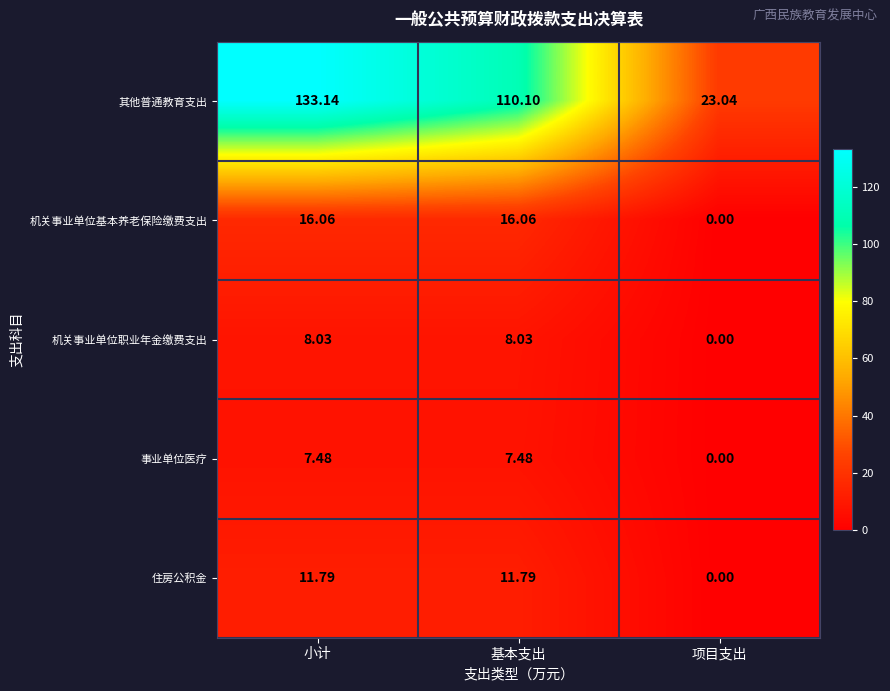

At which label does 住房公积金 first exceed 11?

小计